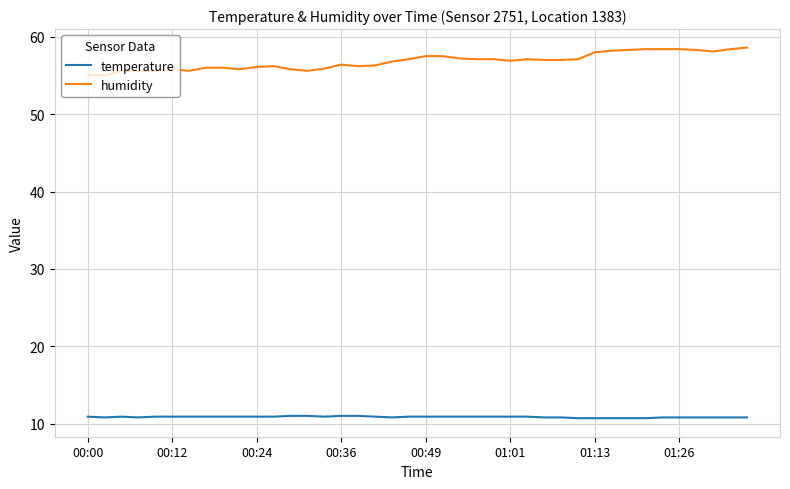

True or false: humidity and temperature intersect in this chart.

False